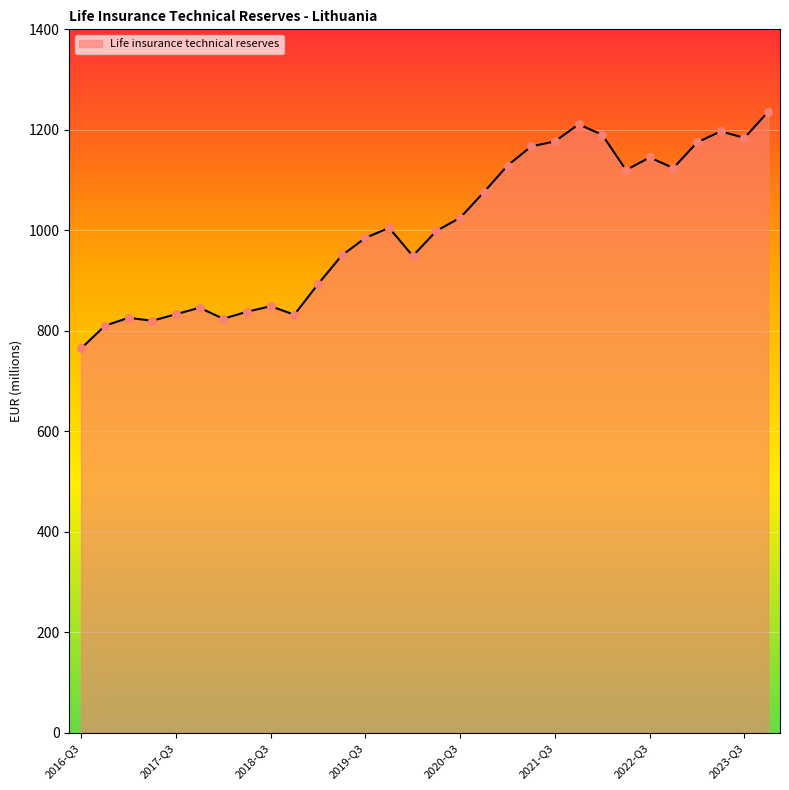

What is the minimum value shown in the chart?

765